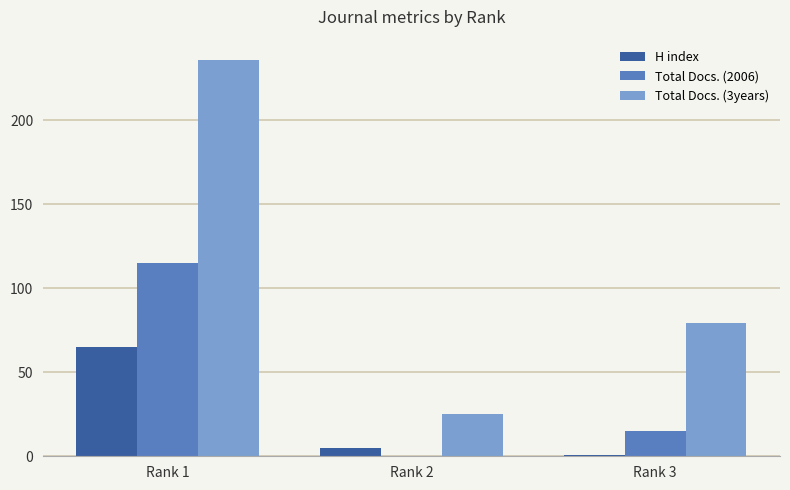

At which label is H index closest to 33?

Rank 2